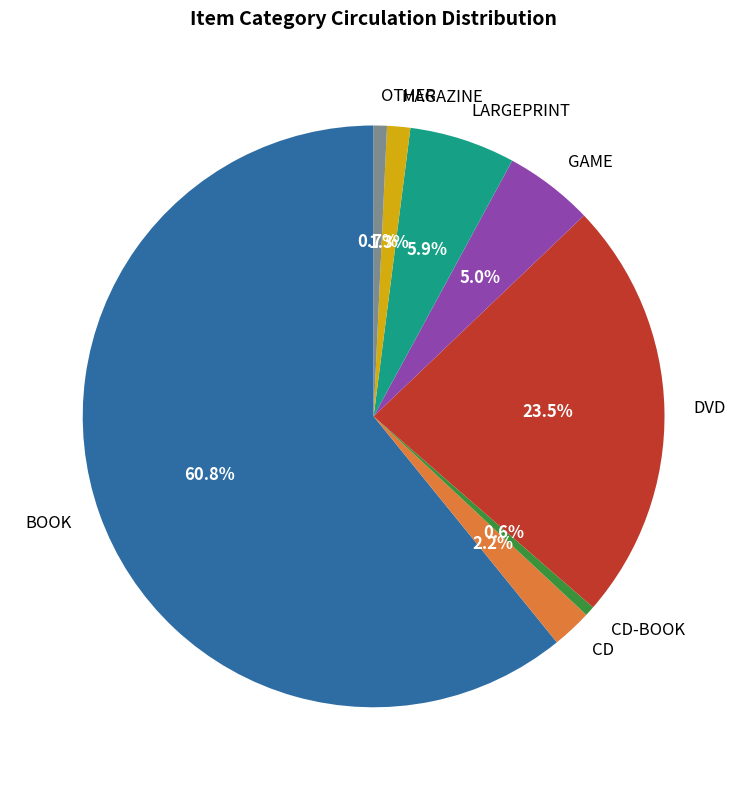

To the nearest percent, what is the average slice percentage?

12%